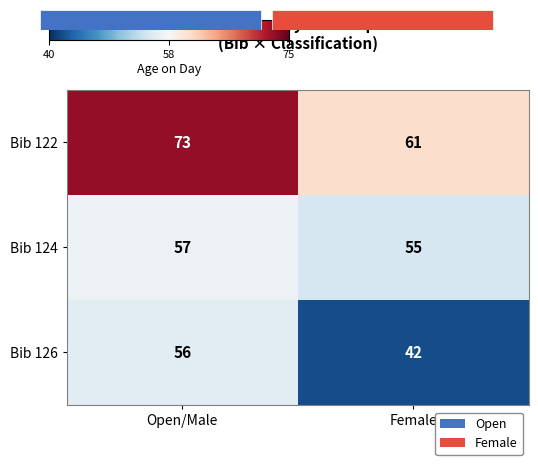

Rank the categories by Bib 124 value from lowest to highest.

Female, Open/Male